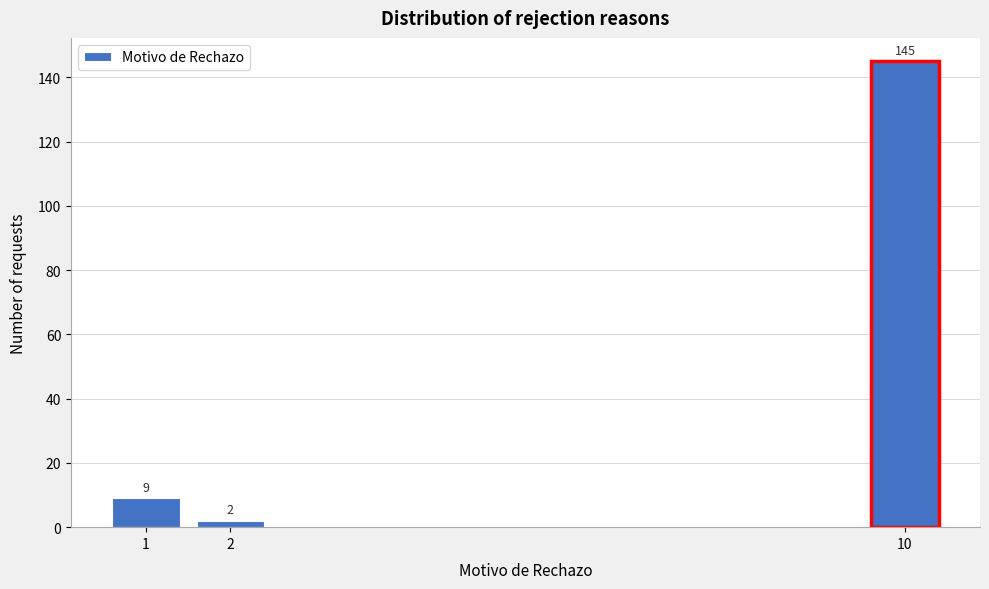

Reading right to left, what are all the values shown in this chart?

145	2	9